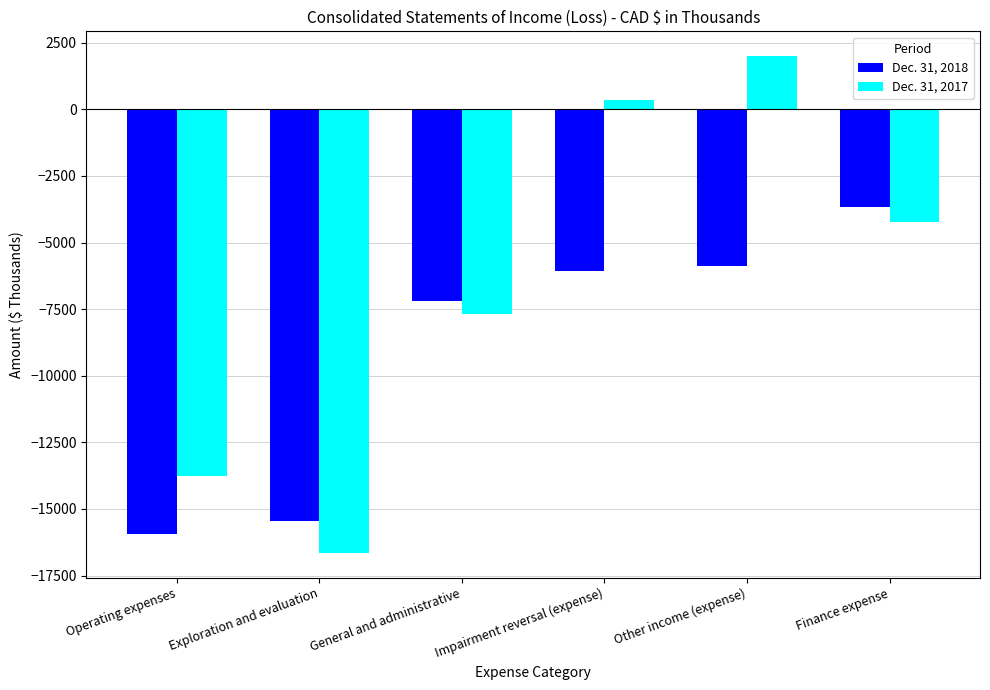

What is the average value of the Dec. 31, 2018 series?

-9033